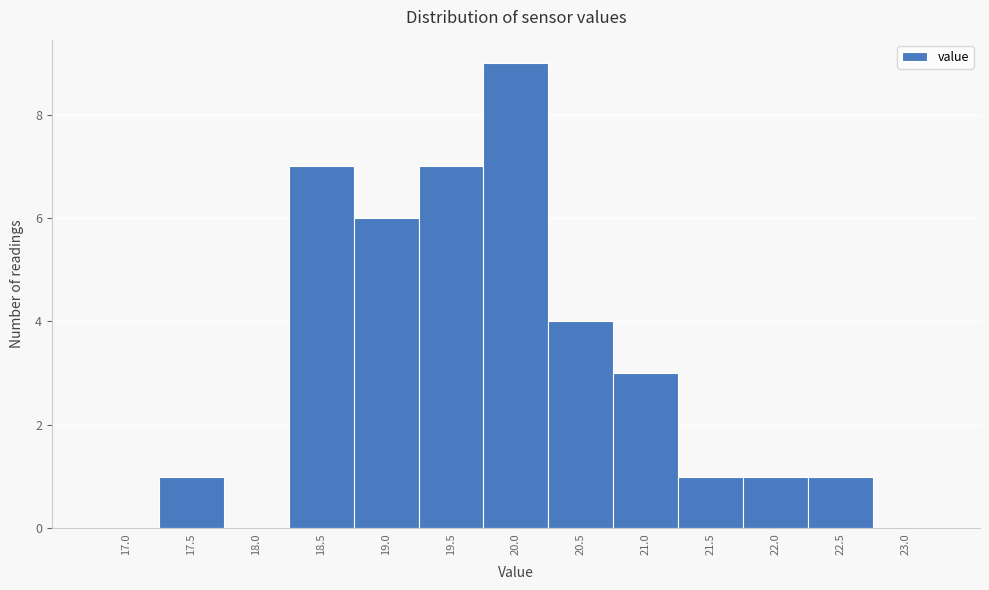

Reading left to right, transcribe all the data shown in this chart.

17.0=0	17.5=1	18.0=0	18.5=7	19.0=6	19.5=7	20.0=9	20.5=4	21.0=3	21.5=1	22.0=1	22.5=1	23.0=0